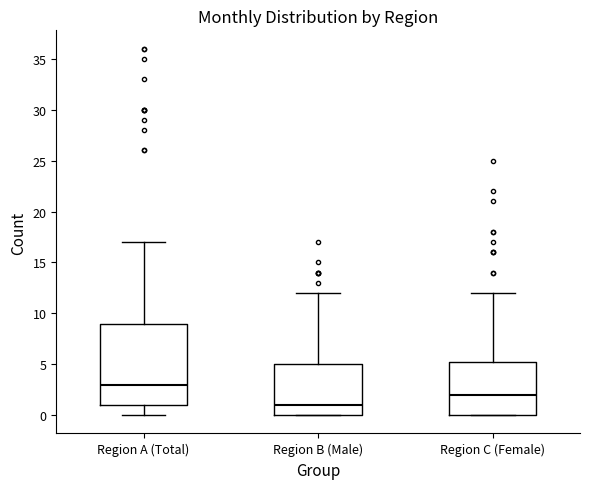

Where is the lower edge of the box for Region B (Male) on the y-axis? The values are not printed on the chart, so give them approximately, as read against the axis.

0.0